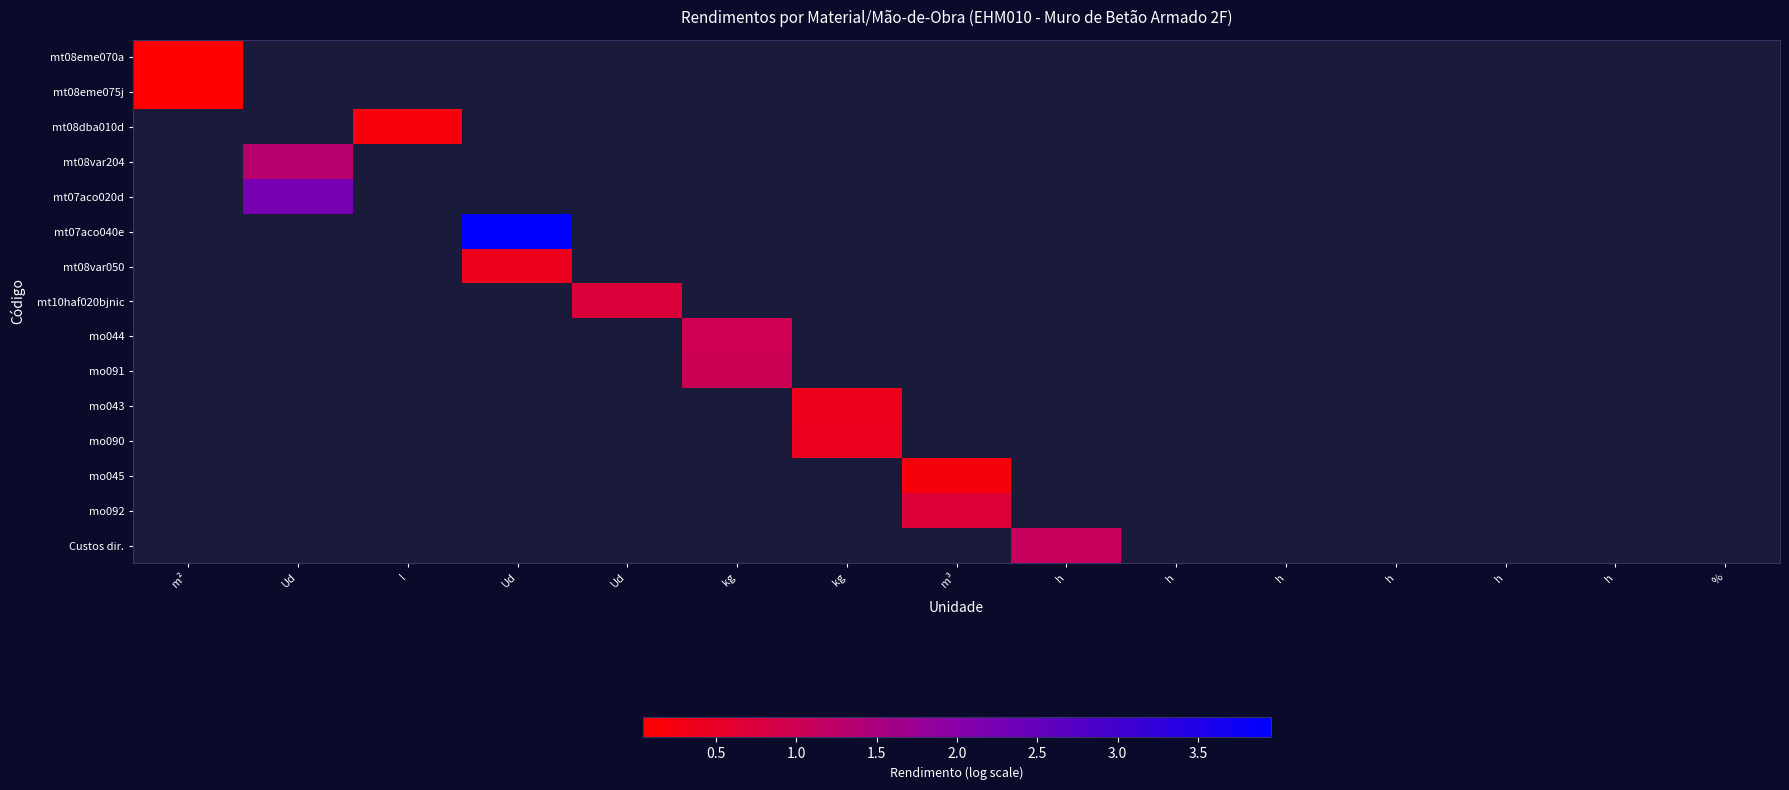

At how many categories does at least one series exceed 3?

1